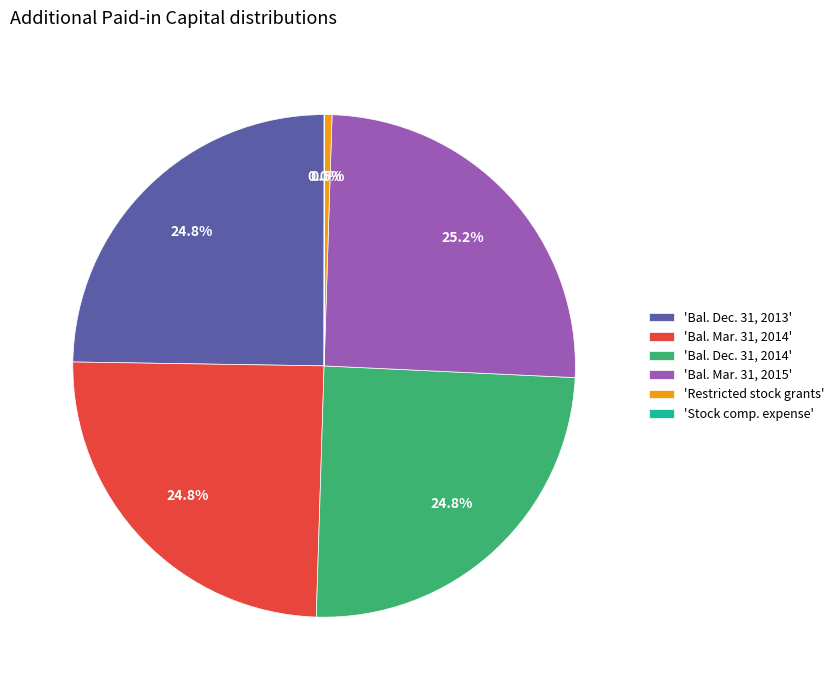

Is there a majority slice in this chart?

No